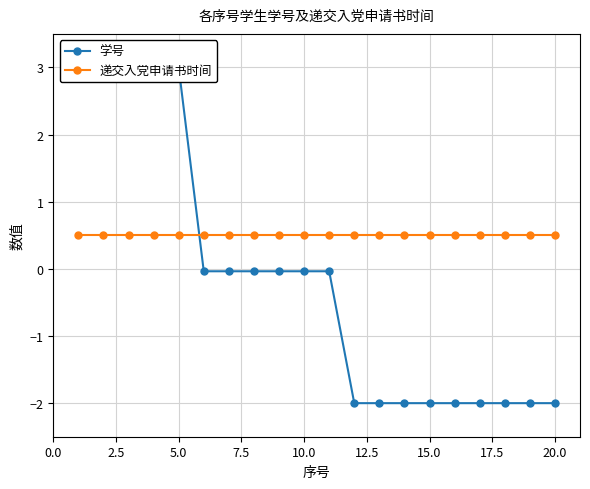

The value of 学号 at 15.0 is -1.2. True or false?

False